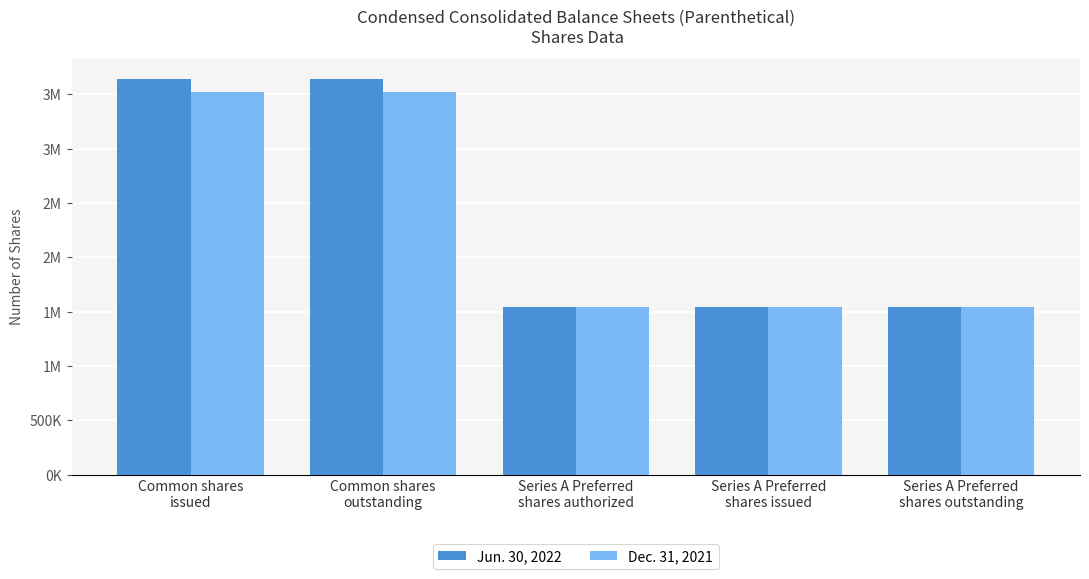

What is the label of the 4th bar from the left?

Series A Preferred
shares issued